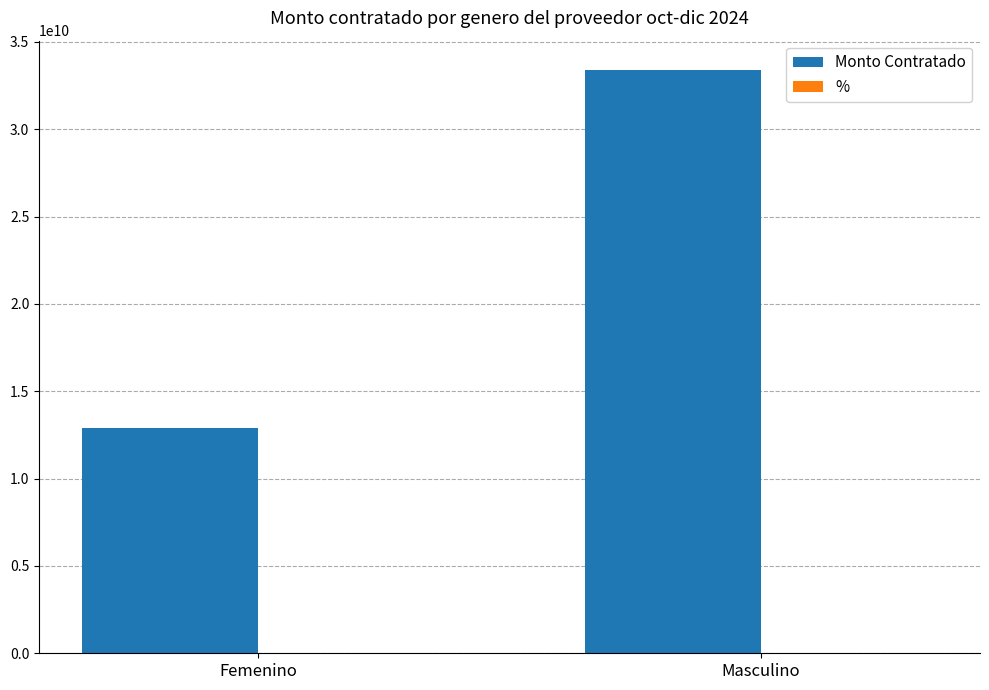

The Monto Contratado series shows 33402075577.0 at Masculino. True or false?

True